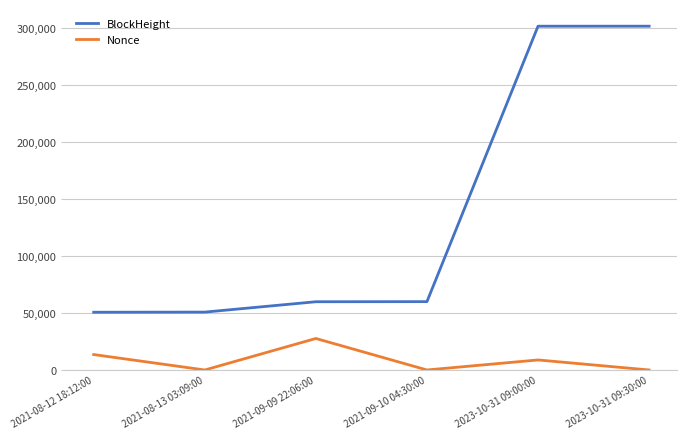

True or false: BlockHeight and Nonce intersect in this chart.

False